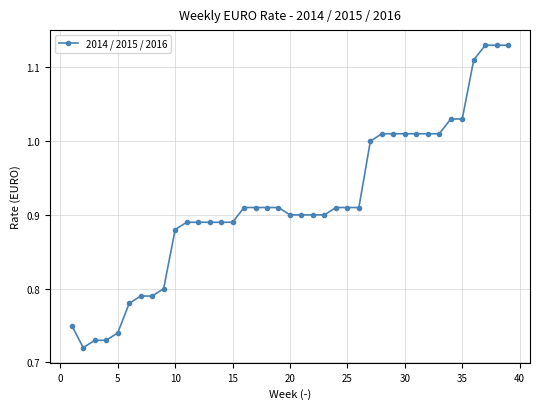

What is the difference between the second highest and second lowest values?

0.4